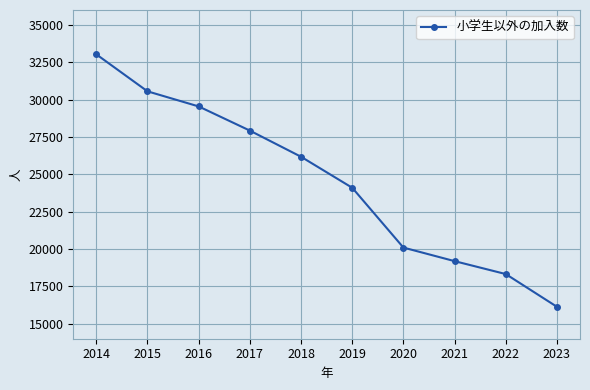

What is the change in value from 2017 to 2022?

-9601